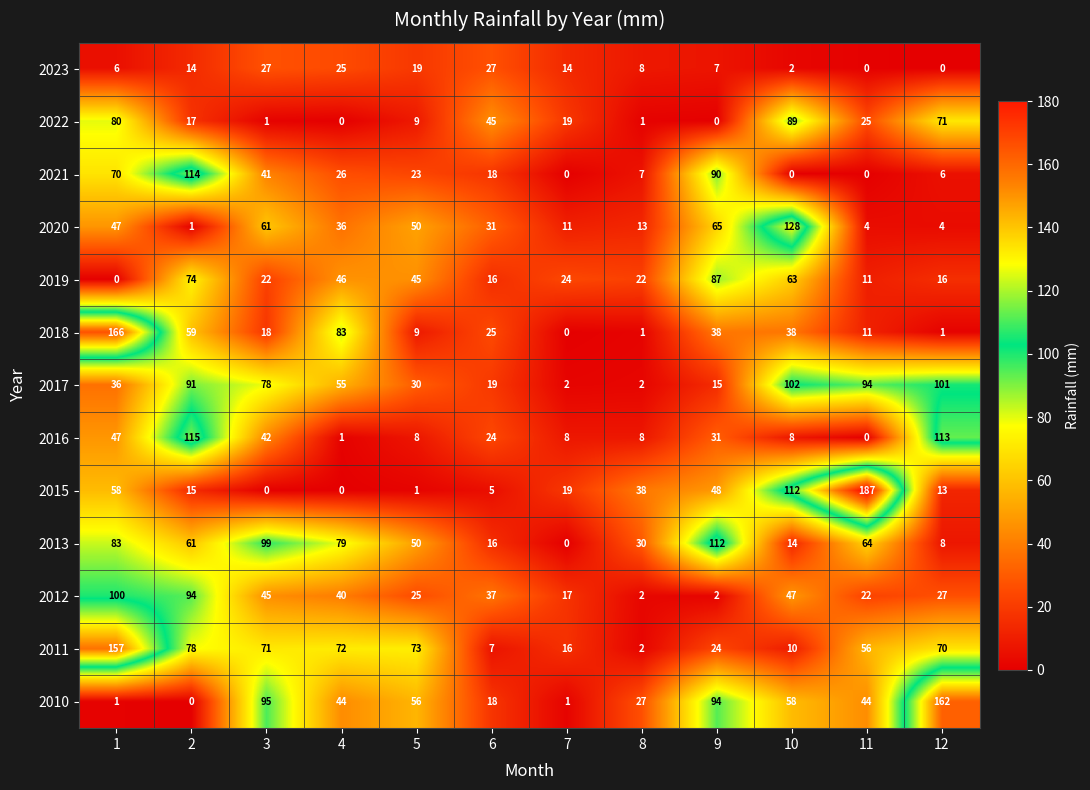

At how many categories does at least one series exceed 93?

7